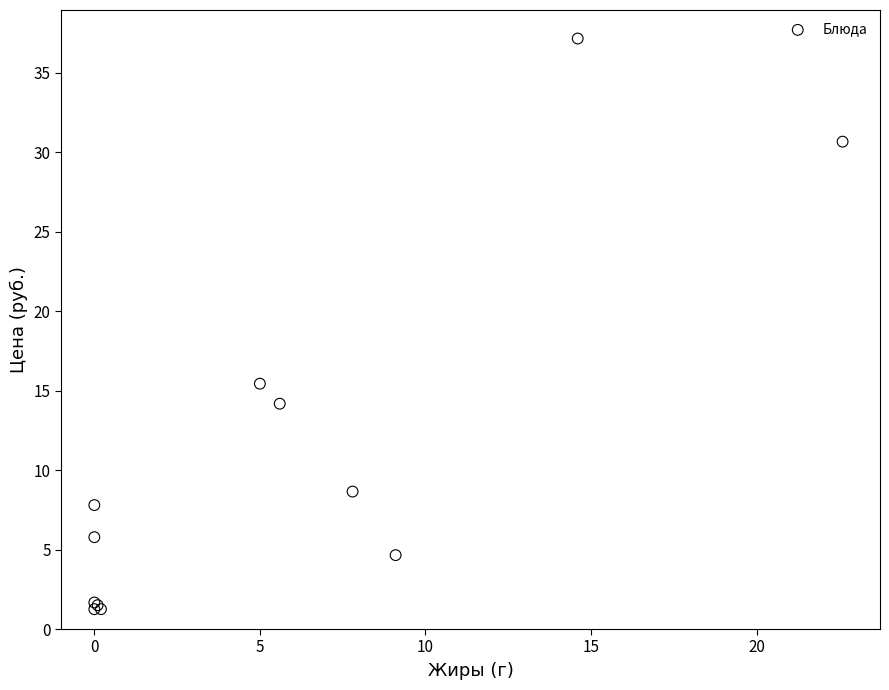

What Y value in the scatter plot is closest to 19?

15.4